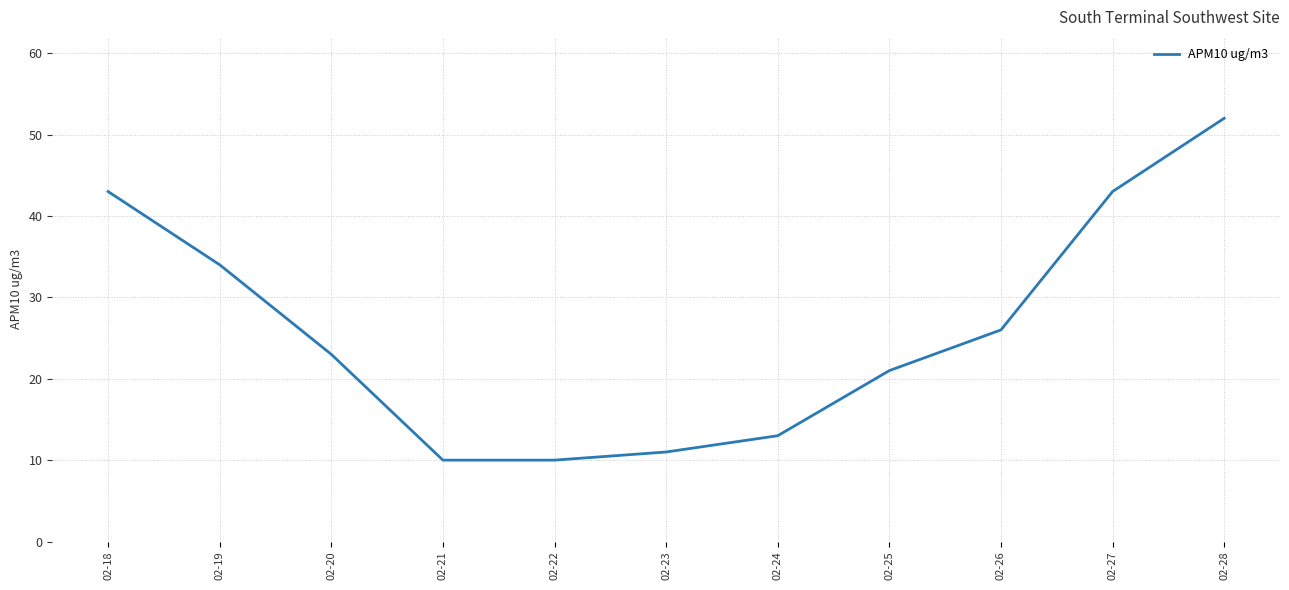

What is the change in value from 02-21 to 02-25?

+11